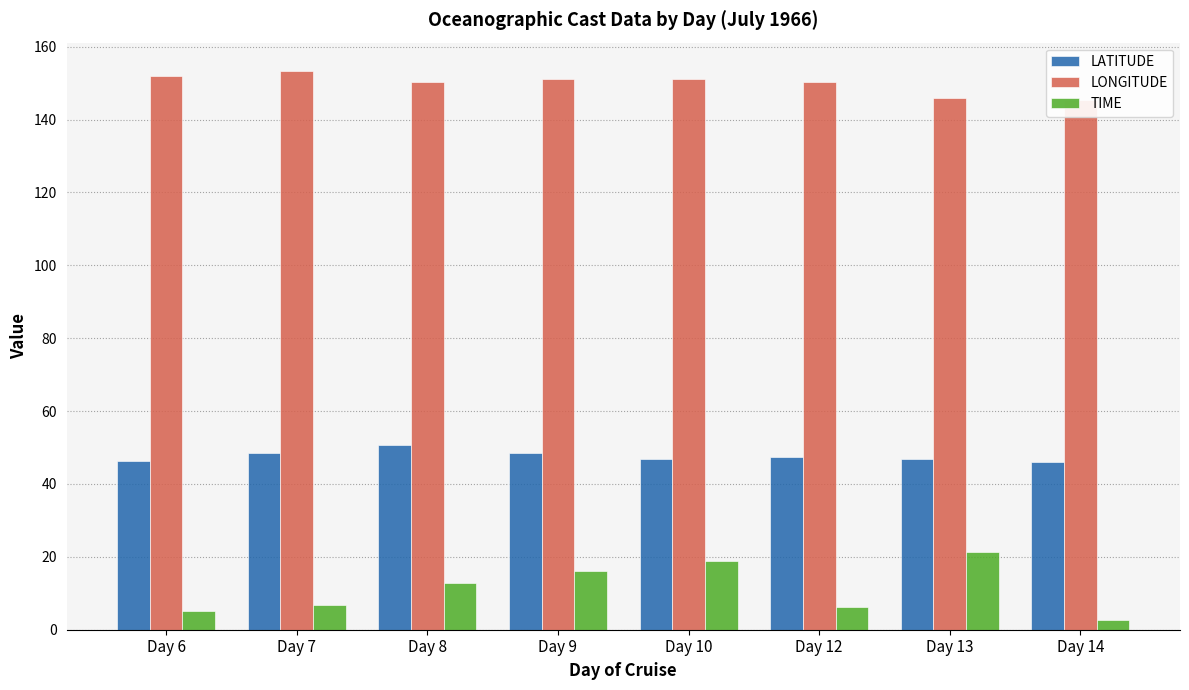

Is the value of TIME at Day 13 greater than the value of LONGITUDE at Day 12?

No